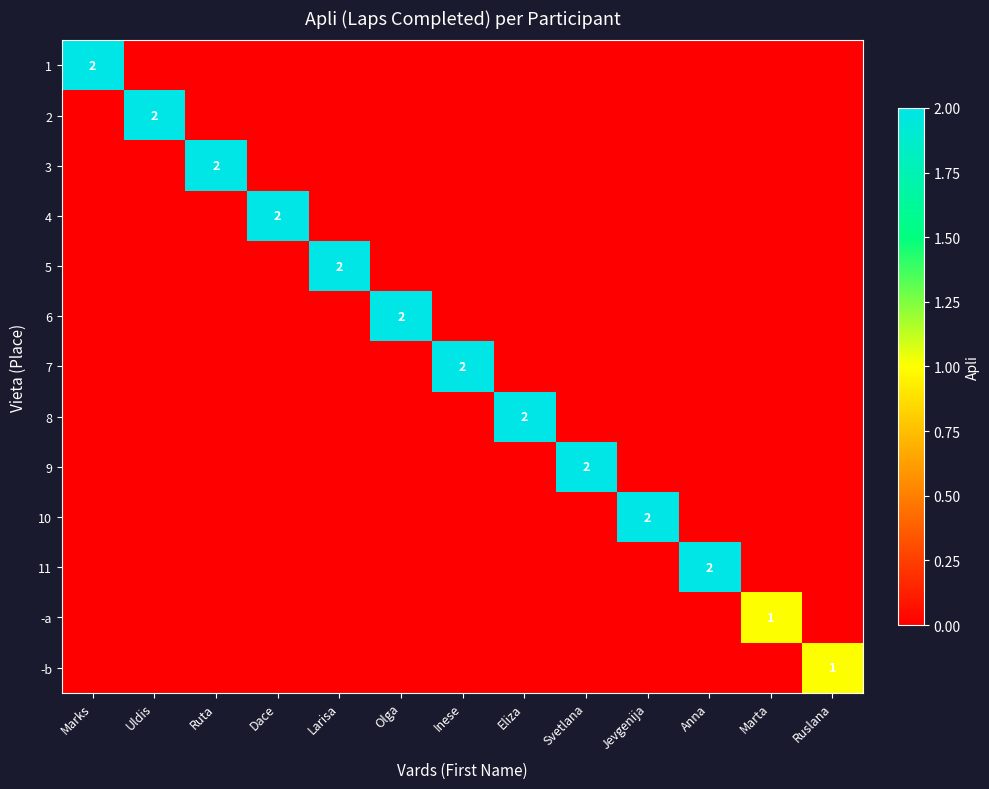

True or false: 11 has a value of 2 at Anna.

True